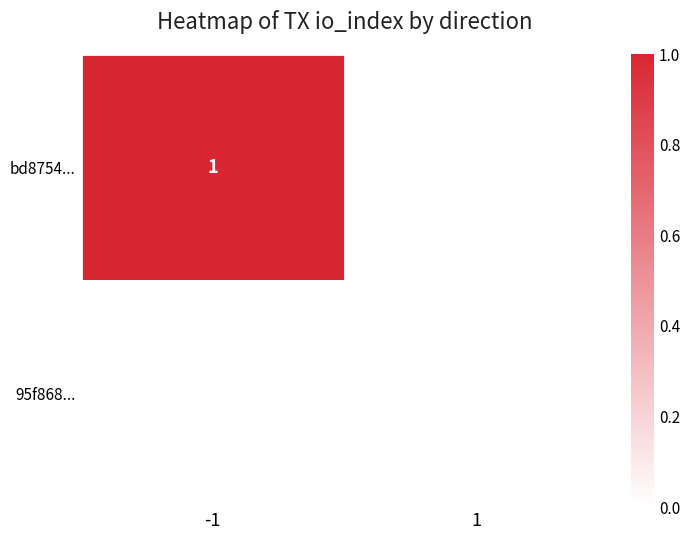

The bd8754... series shows 1 at -1. True or false?

True